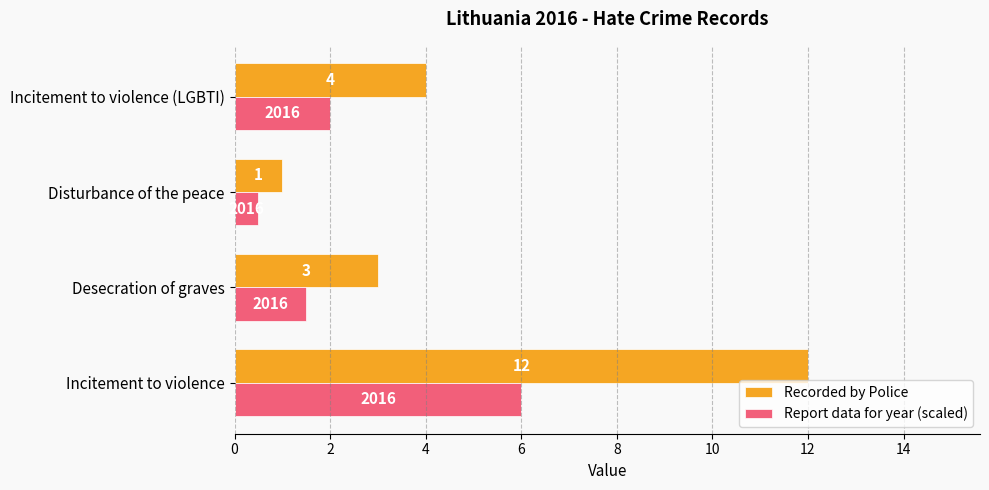

Which series has the largest range (max minus min)?

Recorded by Police